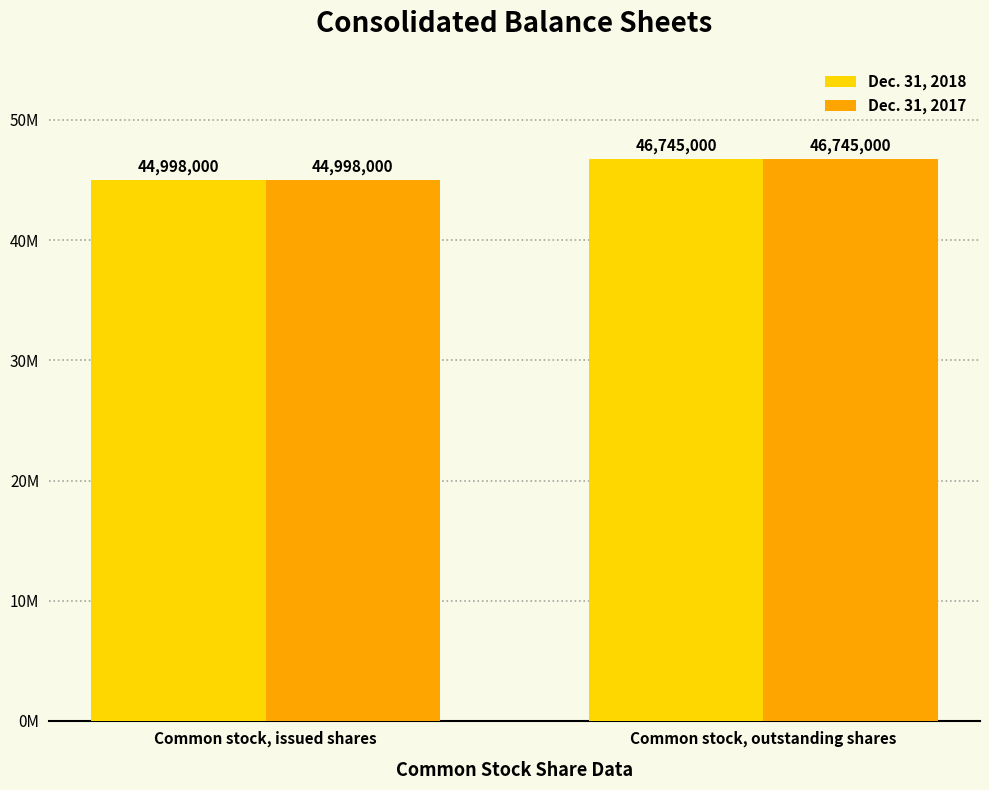

Rank the series at Common stock, outstanding shares from lowest to highest value.

Dec. 31, 2018, Dec. 31, 2017